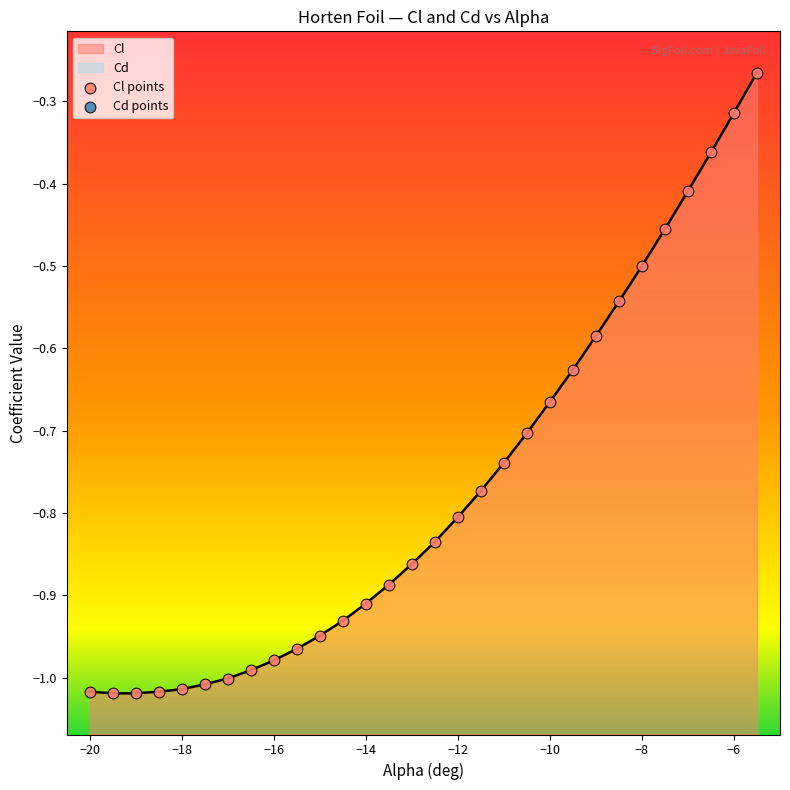

Which series has the largest total across all categories?

Cd points